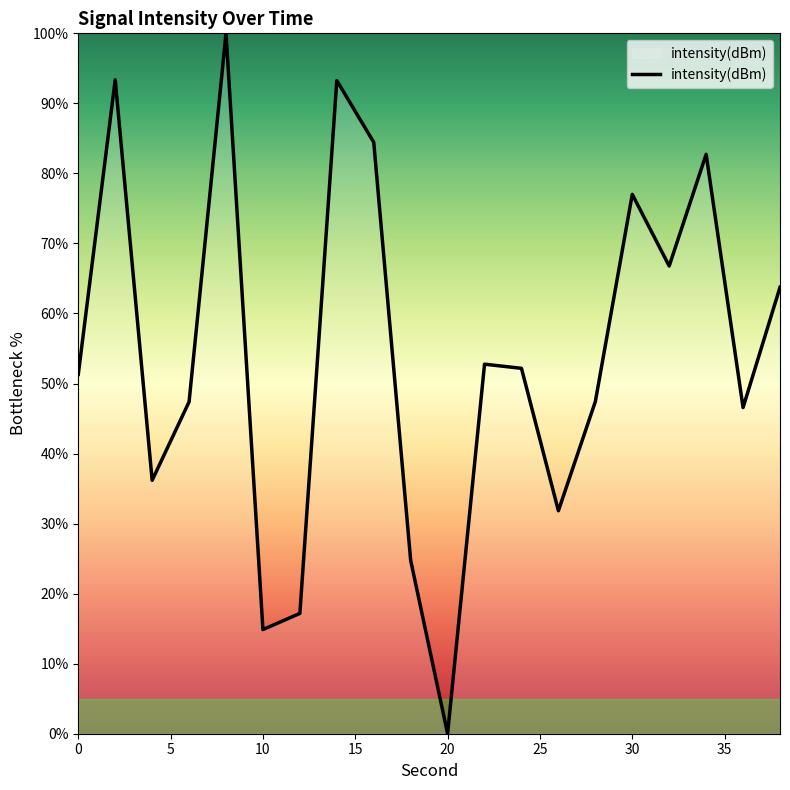

What is the greatest value displayed?

100.0